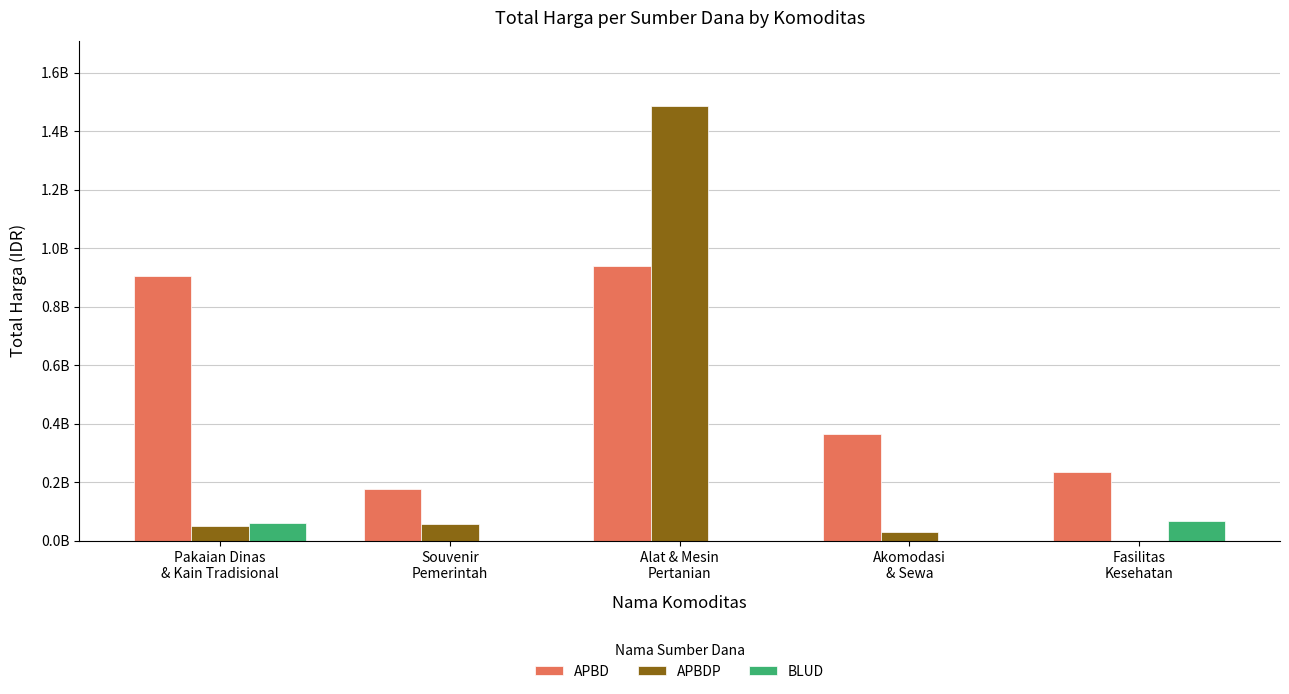

Are the bars grouped side by side (vs. stacked)?

Yes